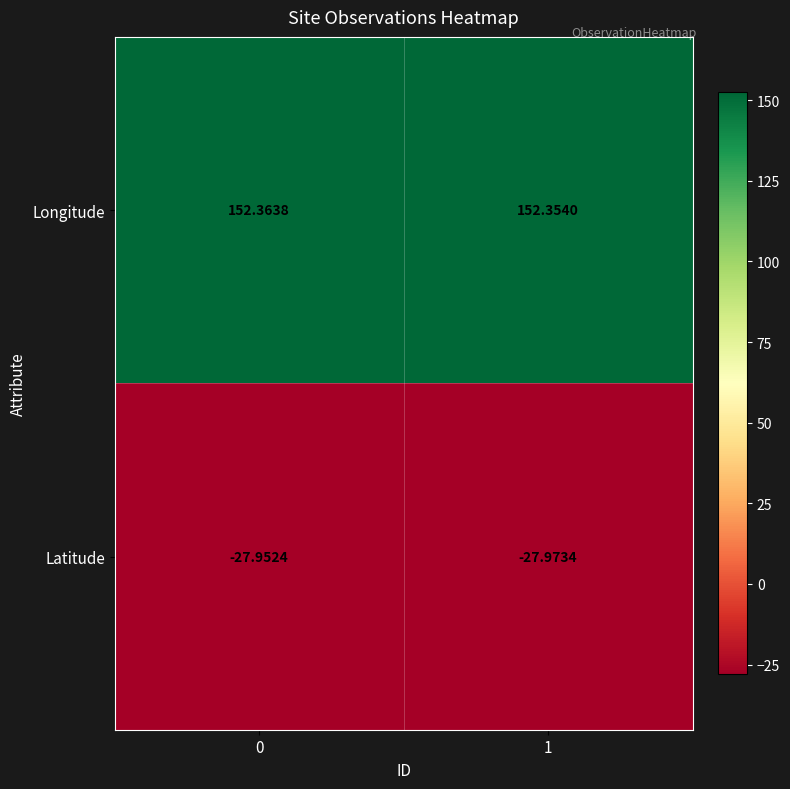

Rank the series by their average value, from highest to lowest.

Longitude, Latitude